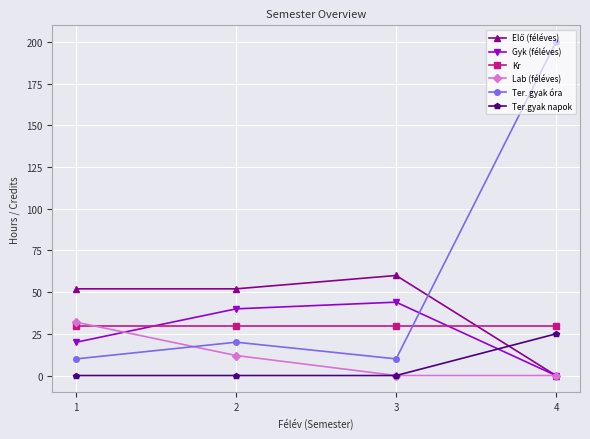

True or false: Ter.gyak napok and Kr intersect in this chart.

False